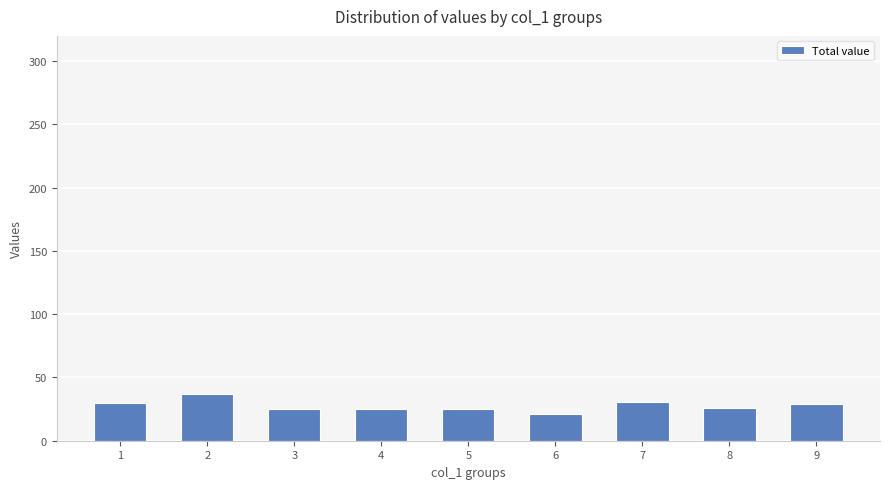

The value at 2 is 37. True or false?

True